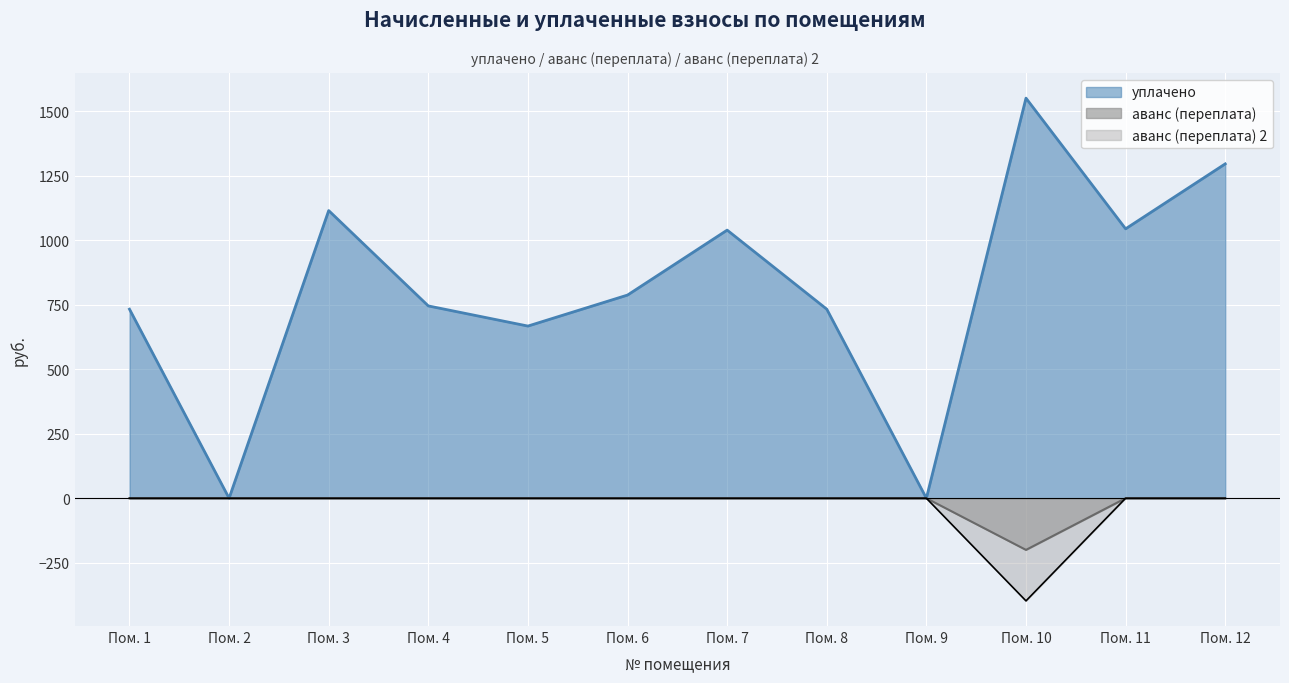

What is the average value of the аванс (переплата) 2 series?

-33.1